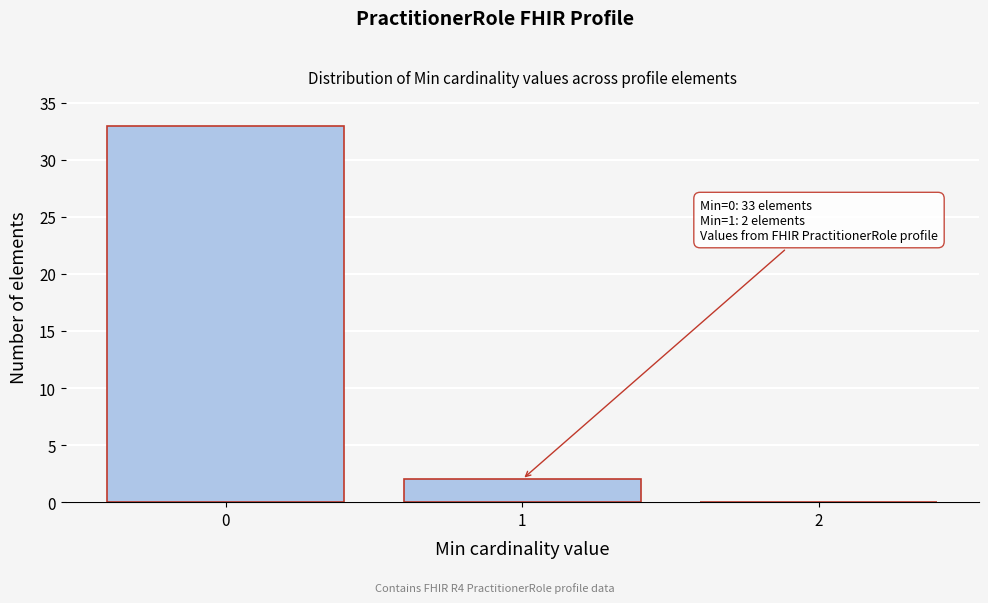

Over which range of the x-axis is the bar tallest?

-0.5 to 0.5